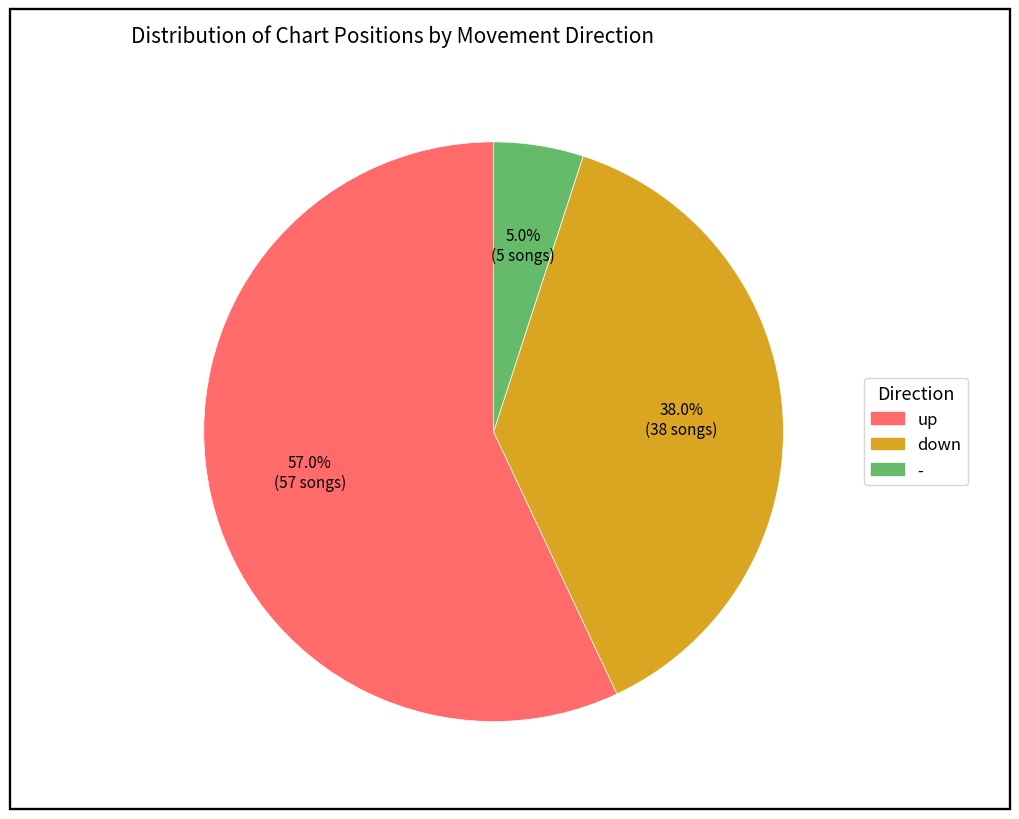

Approximately how many times larger is the value at - compared to down?

0.1